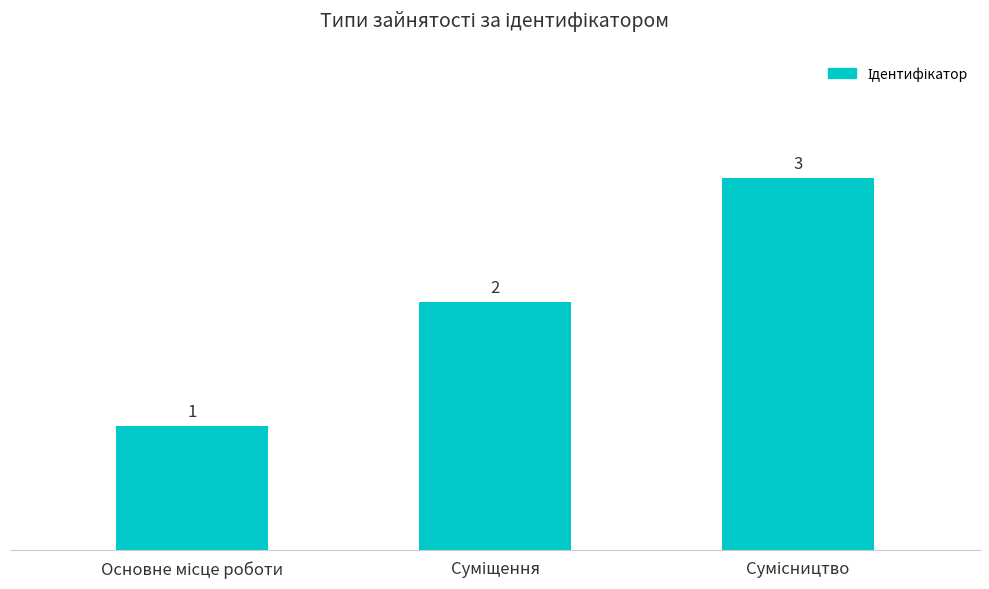

What is the greatest value displayed?

3